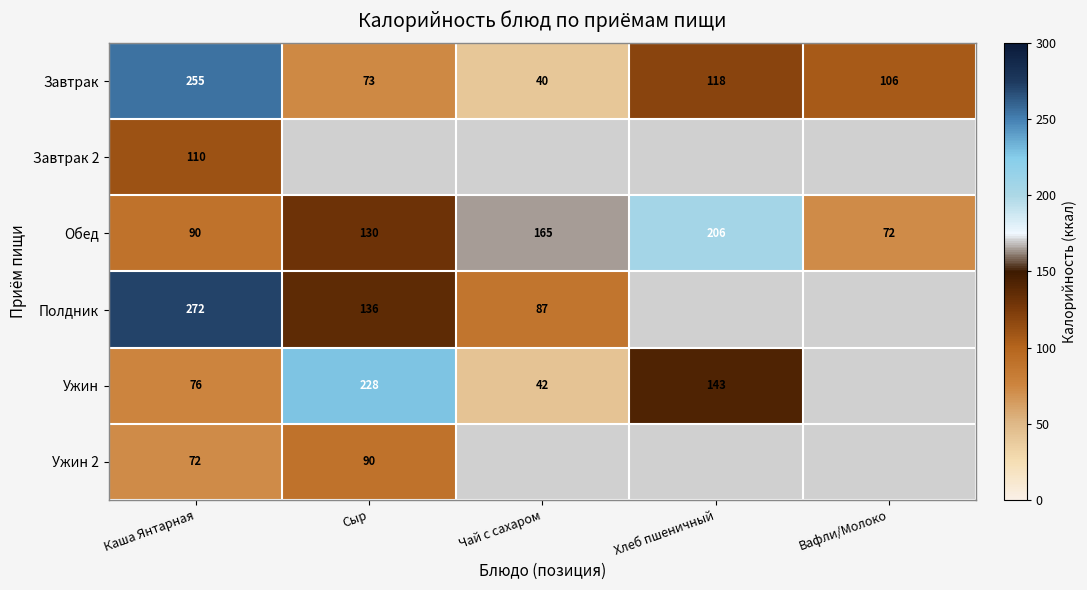

What is the spread (max minus min) of values at Каша Янтарная?

200.0